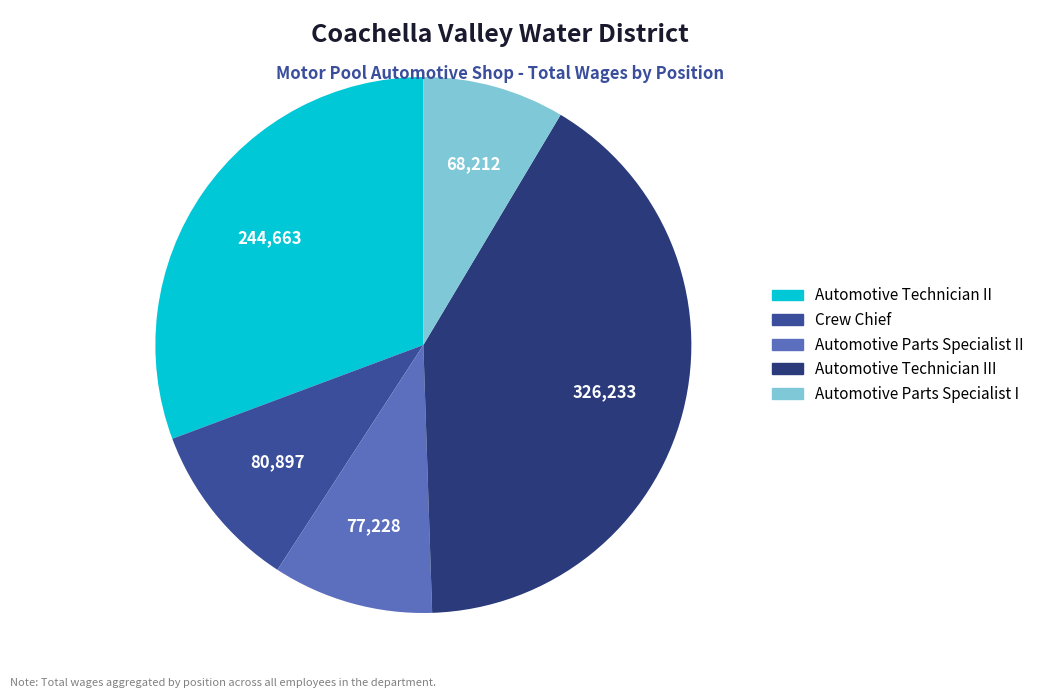

Is there a majority slice in this chart?

No